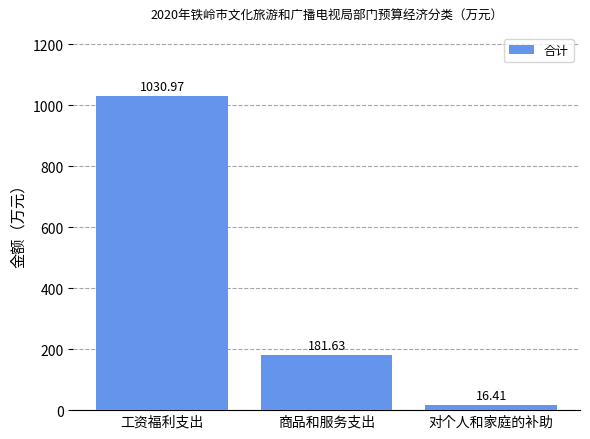

Where does the data first go above 181?

工资福利支出